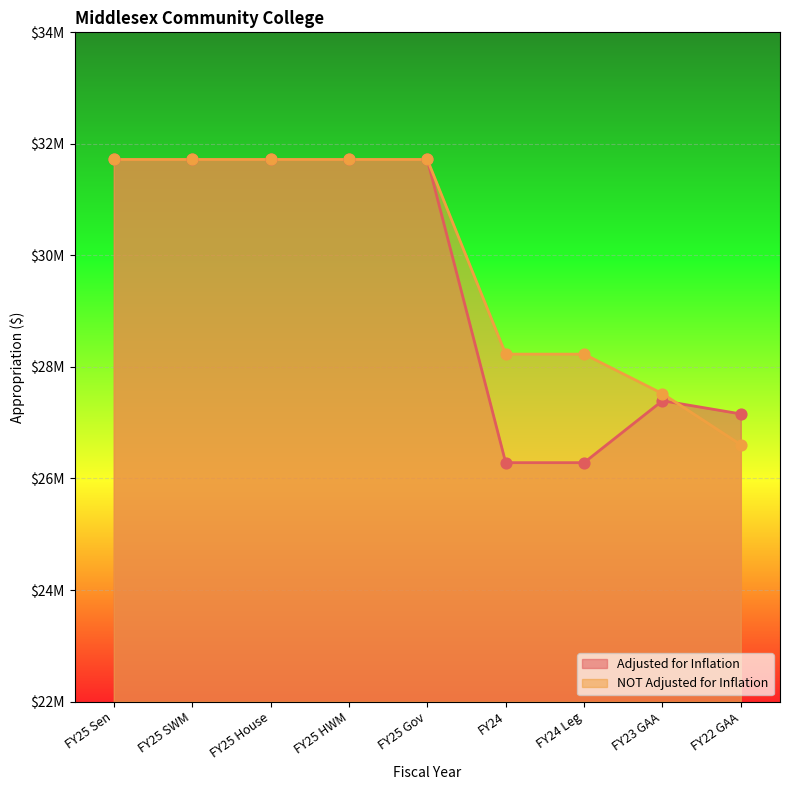

Which series has the widest spread of Y values?

Adjusted for Inflation